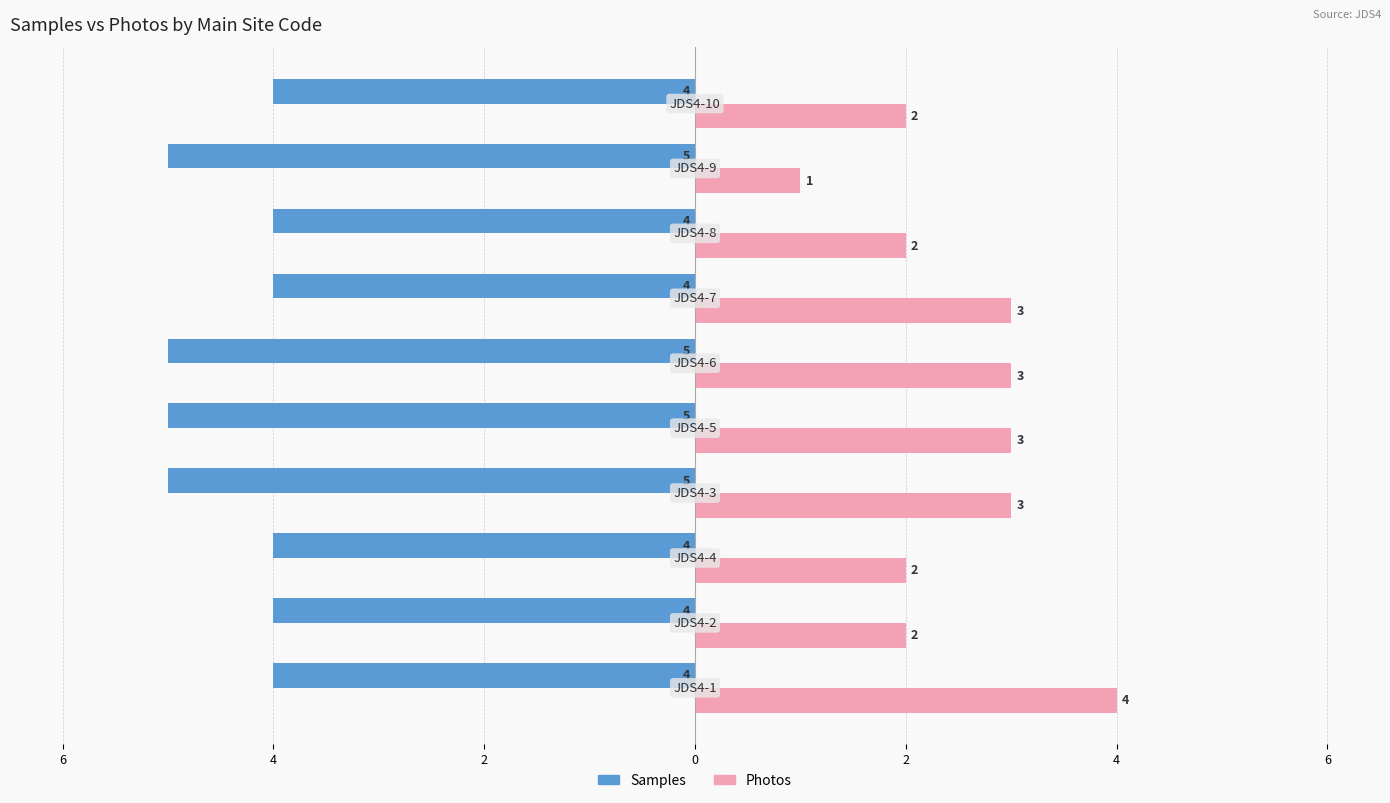

What is the sum of all Photos values?

25